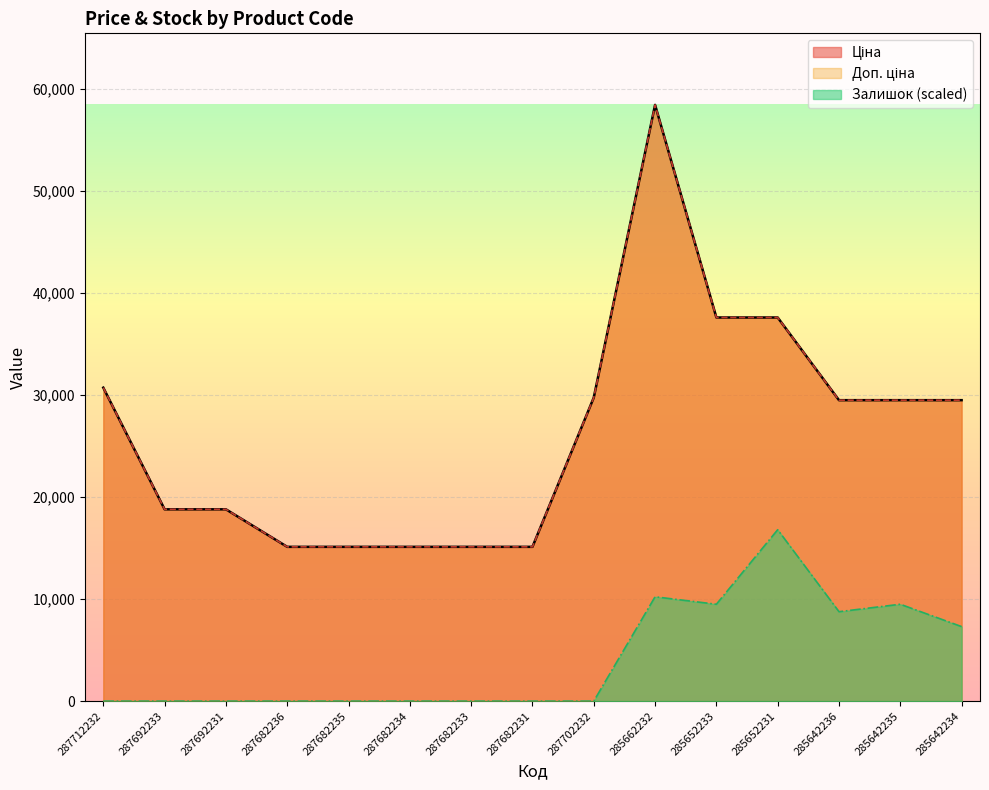

Which series changed the most between 287692231 and 285662232?

Ціна